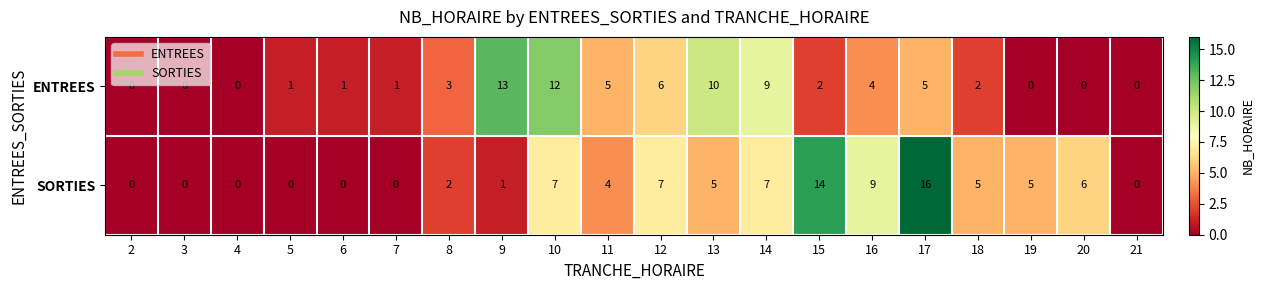

What is the average value of the ENTREES series?

4